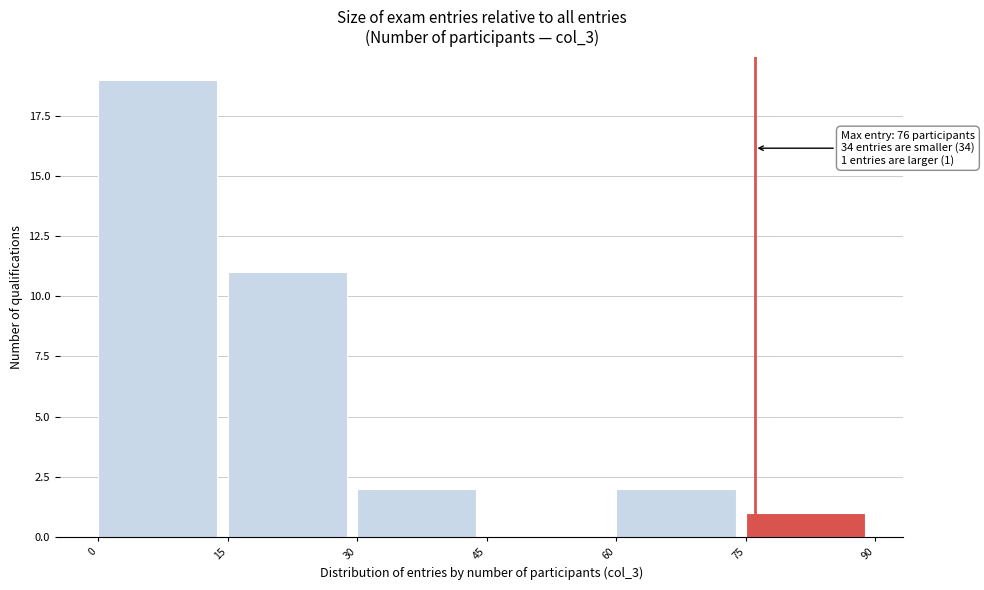

Over which range of the x-axis is the bar tallest?

0 to 15